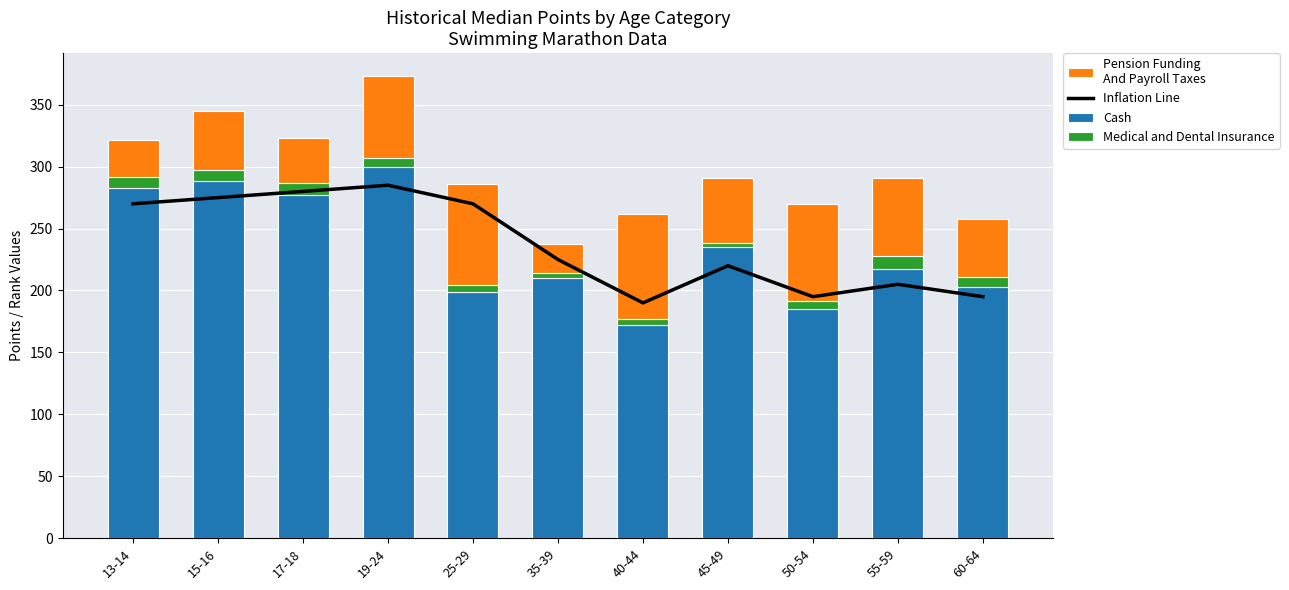

Is the value of Medical and Dental Insurance at 13-14 greater than the value of Inflation Line at 40-44?

No